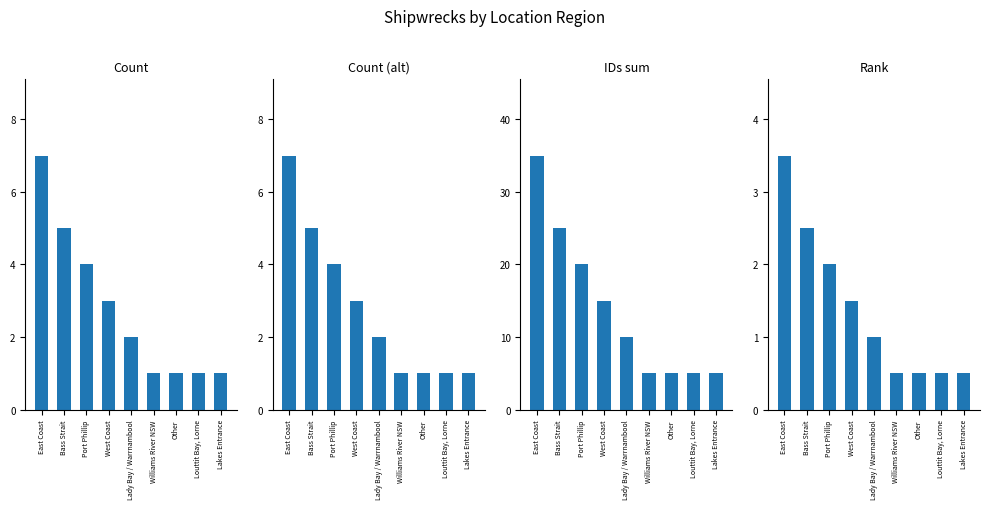

Between Williams River NSW and Louttit Bay, Lorne, which series saw the biggest shift?

Count